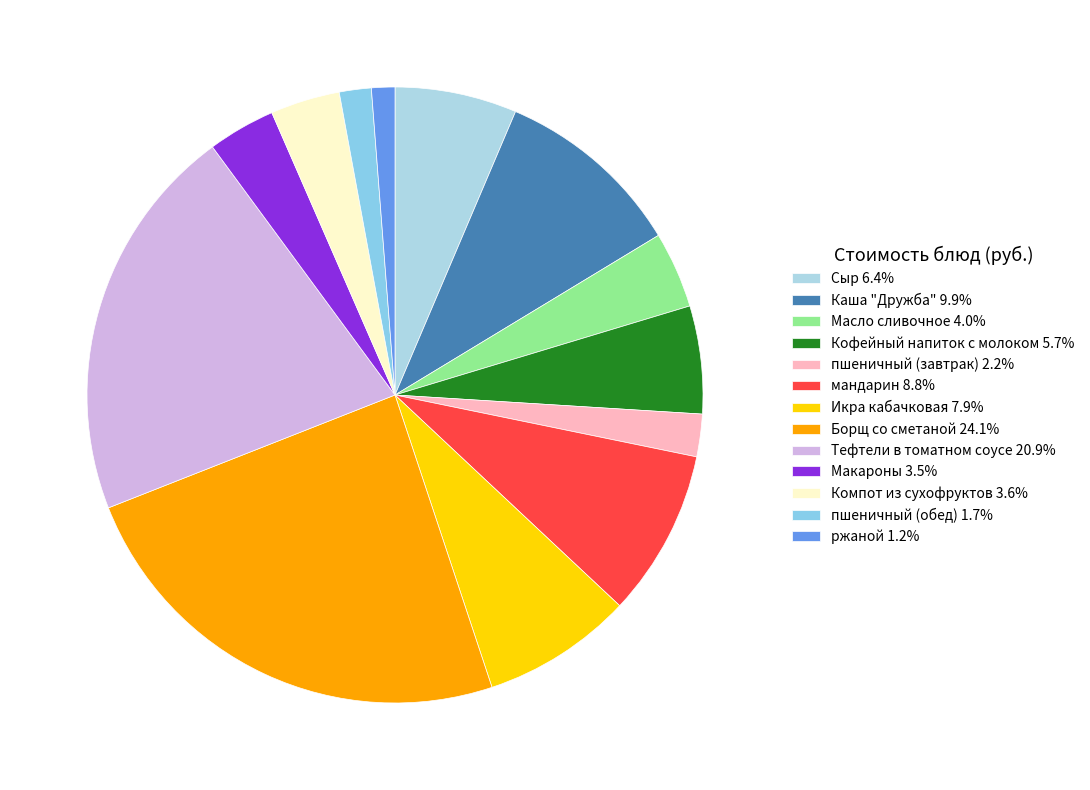

What percentage is NOT represented by Каша "Дружба"?

90.1%